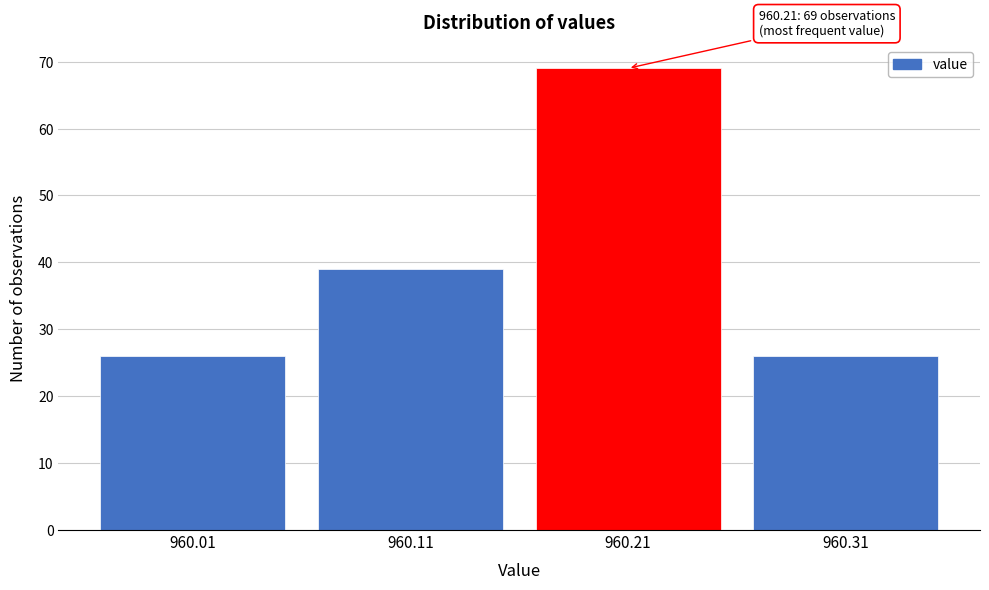

Reading left to right, transcribe all the data shown in this chart.

26	39	69	26